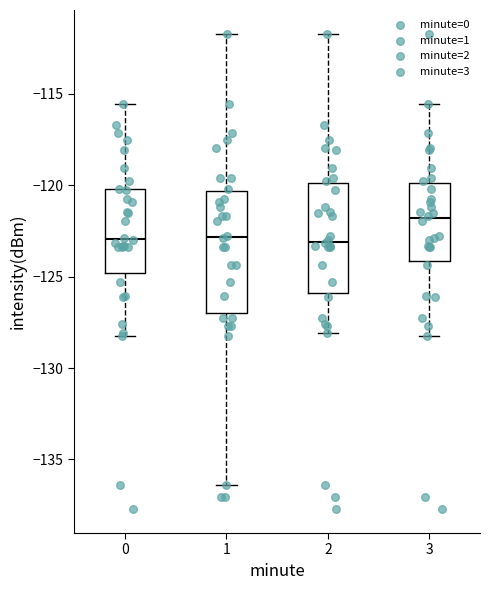

Which box is the tallest, from its lower edge to its upper edge?

1